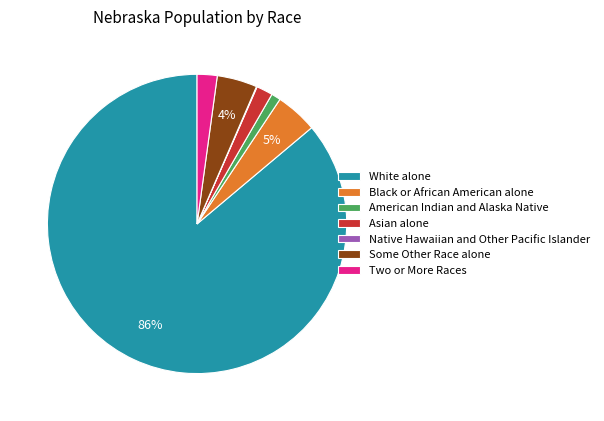

Which has a higher value, Some Other Race alone or White alone?

White alone